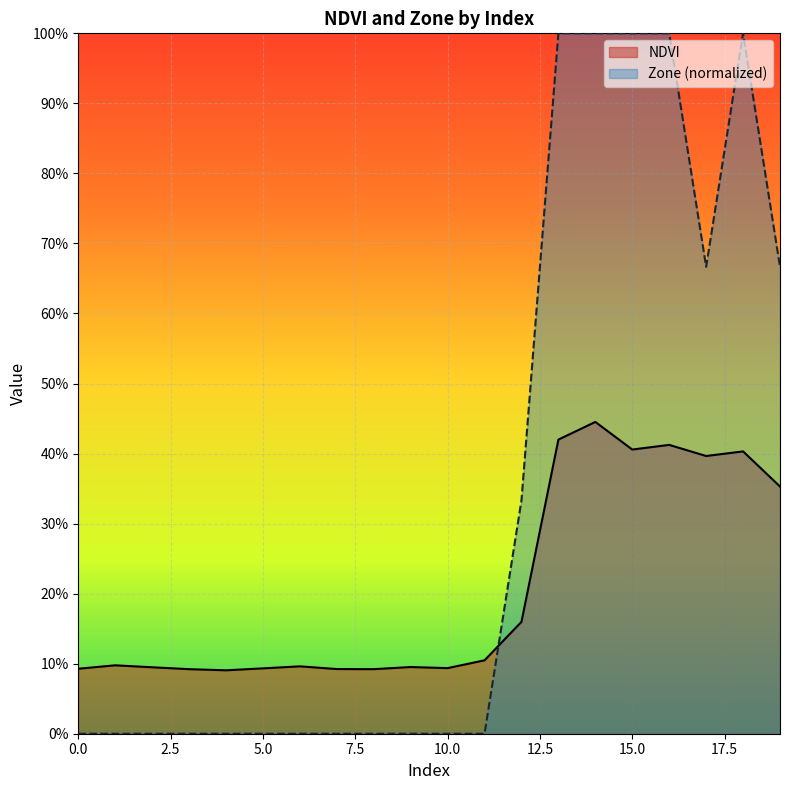

At how many categories does at least one series exceed 0?

20